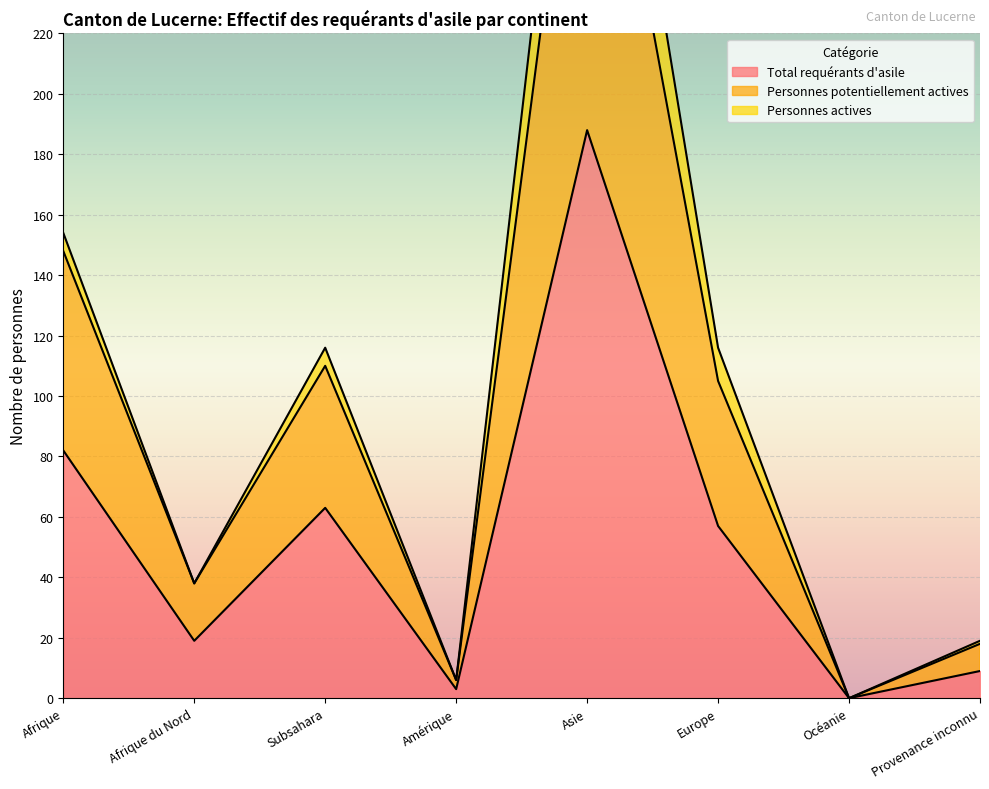

How many values in the Total requérants d'asile series are below 57?

4